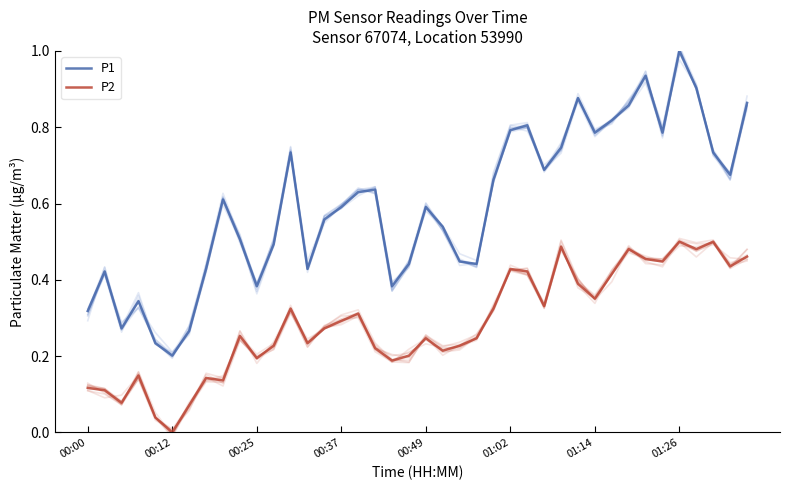

The value of P1 at 15 is 0.6. True or false?

True